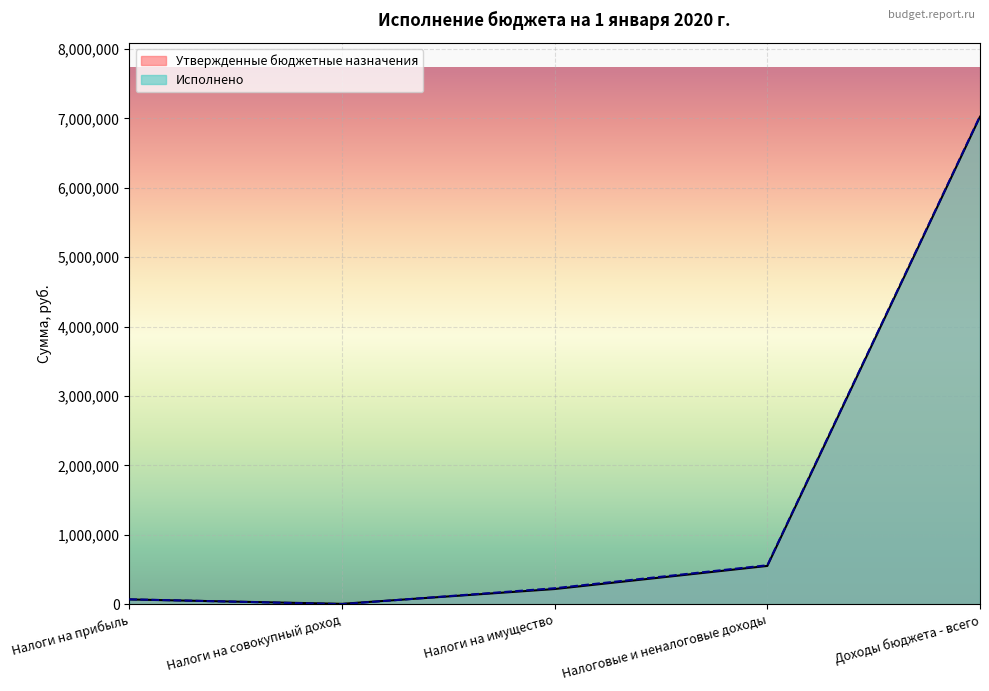

At which label does Утвержденные бюджетные назначения first exceed 218269?

Налоги на имущество